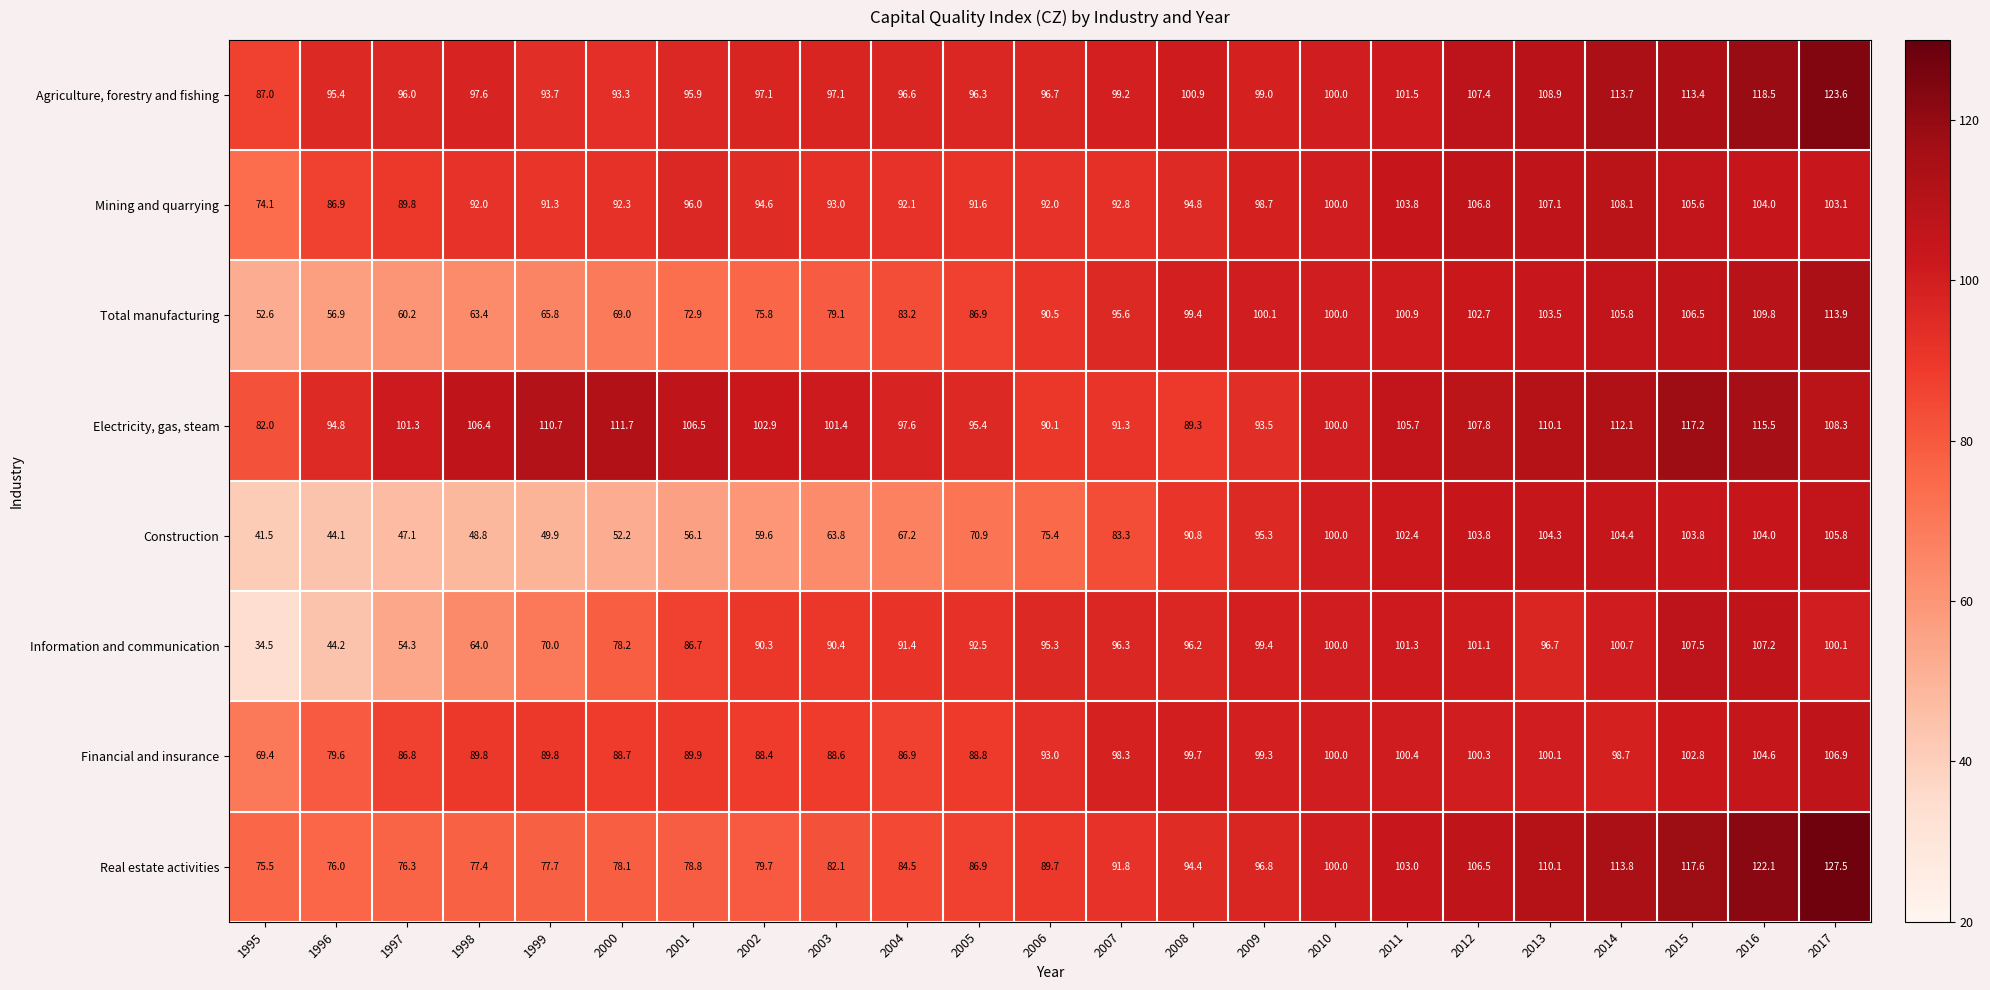

What is the sum of all Total manufacturing values?

1994.5